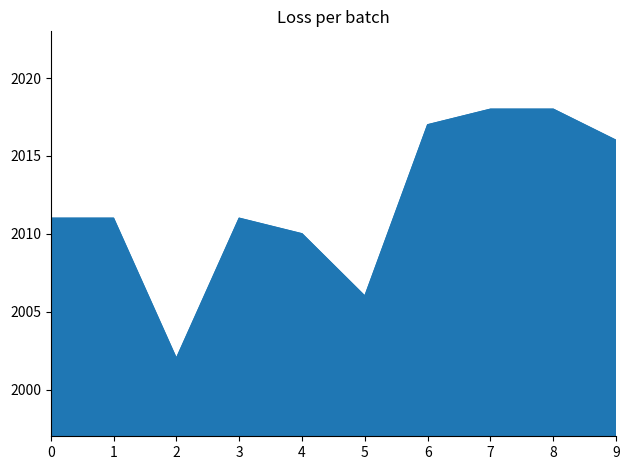

What is the maximum value shown in the chart?

2018